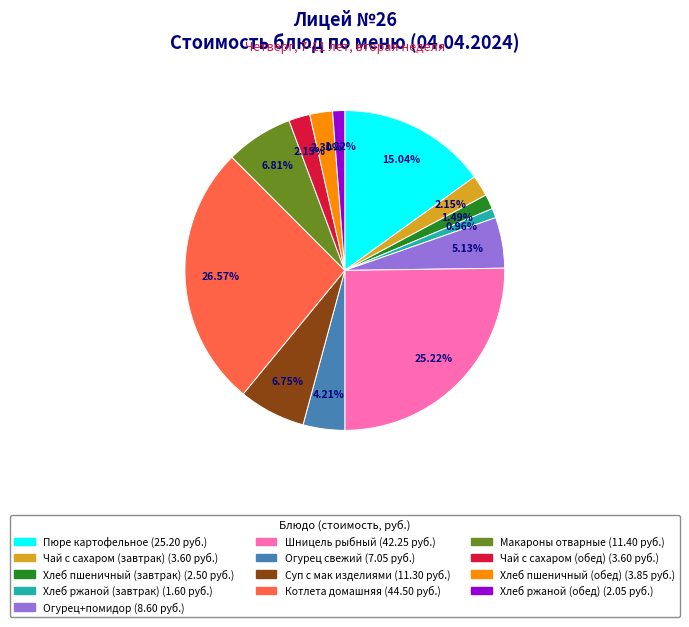

Is it true that Хлеб ржаной (обед) is 10% of the pie?

False